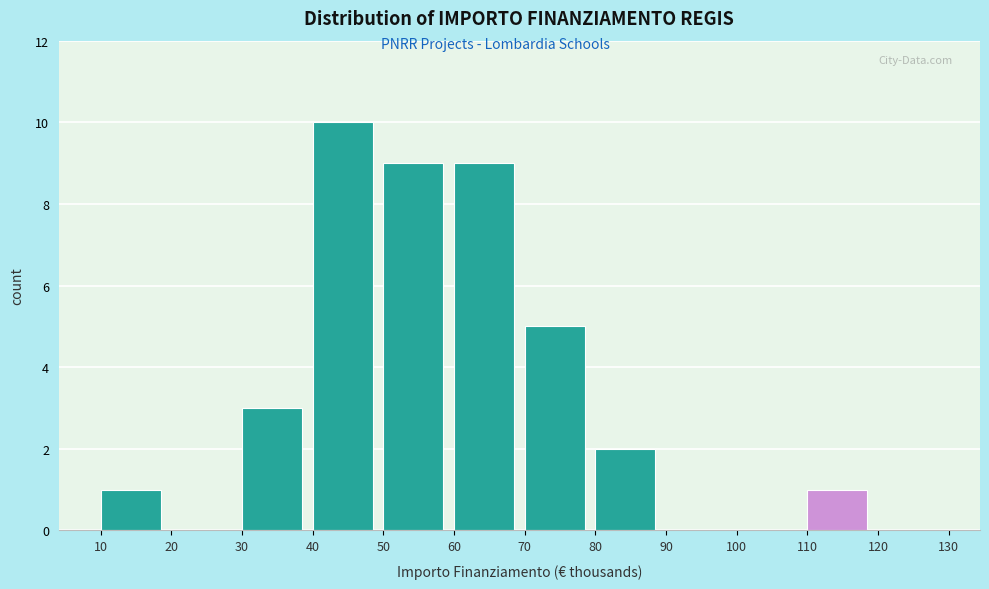

Reading right to left, what are all the values shown in this chart?

120=0	110=1	100=0	90=0	80=2	70=5	60=9	50=9	40=10	30=3	20=0	10=1